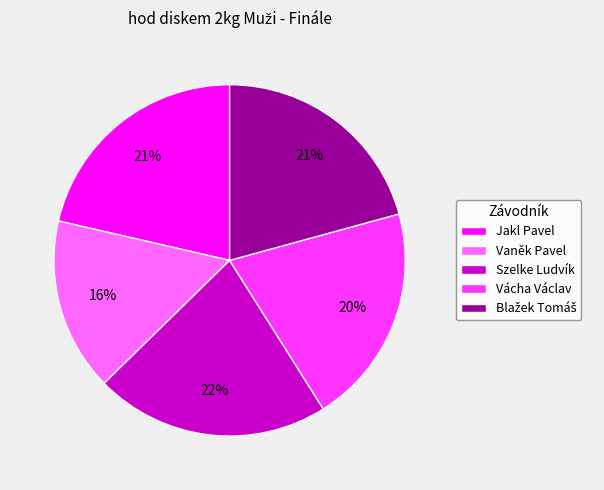

The Vácha Václav slice represents 20% of the pie. True or false?

True